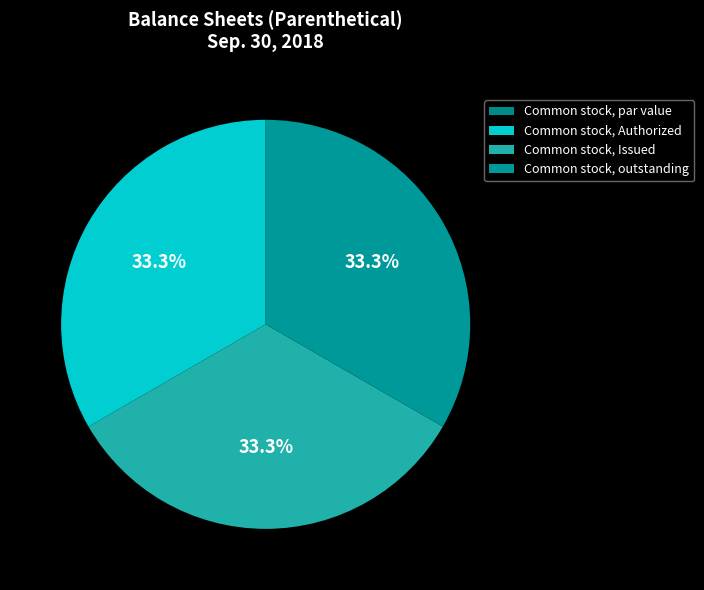

How many slices are in this pie chart?

4